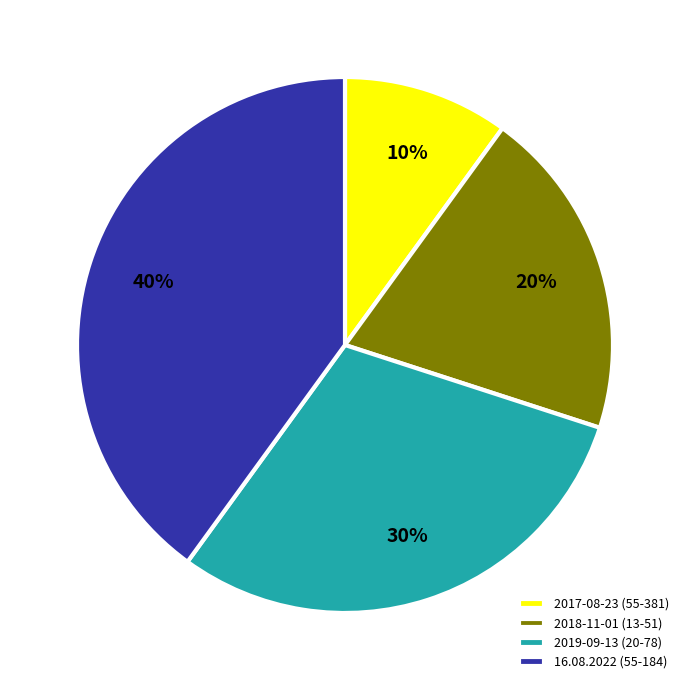

Does 2017-08-23 (55-381) represent more than half of the total?

No